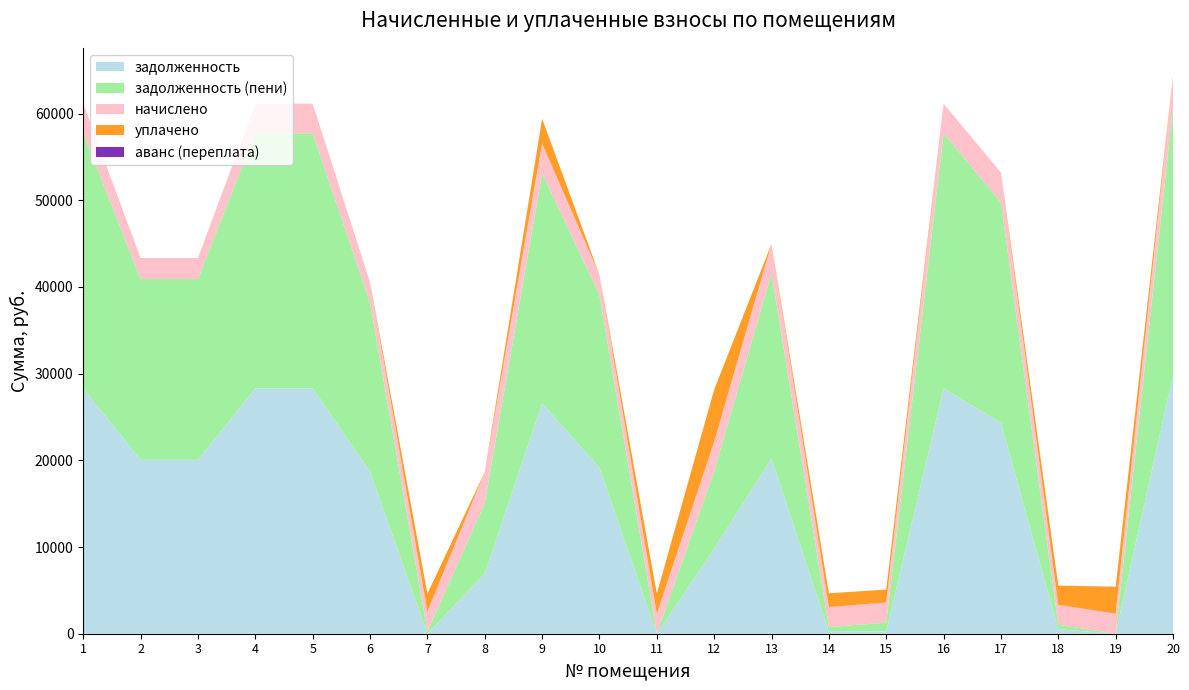

Reading left to right, list all the values displayed in this chart.

задолженность: 28292.2	20055.1	20055.1	28292.2	28292.2	18719.4	0.0	6935.1	26562.6	19159.9	0.0	9802.4	20215.1	255.1	256.8	28292.2	24320.3	513.6	0.0	29784.2
задолженность (пени): 29429.8	20861.5	20861.5	29429.8	29429.8	19492.2	256.8	8132.8	26563.2	19930.3	0.0	8940.0	21352.7	510.4	1027.2	29429.8	25457.9	513.6	0.0	30981.8
начислено: 3412.8	2419.2	2419.2	3412.8	3412.8	2318.4	2311.2	3592.8	3412.8	2311.2	2311.2	3412.8	3412.8	2311.2	2311.2	3412.8	3412.8	2311.2	2311.2	3592.8
уплачено: 0.0	0.0	0.0	0.0	0.0	0.0	2054.4	0.0	2866.5	0.0	2311.8	6000.0	0.0	1593.0	1492.7	0.0	0.0	2214.9	3082.0	0.0
аванс (переплата): 0.0	0.0	0.0	0.0	0.0	0.0	0.0	0.0	0.0	0.0	0.6	0.0	0.0	0.0	0.0	0.0	0.0	0.0	17.4	0.0